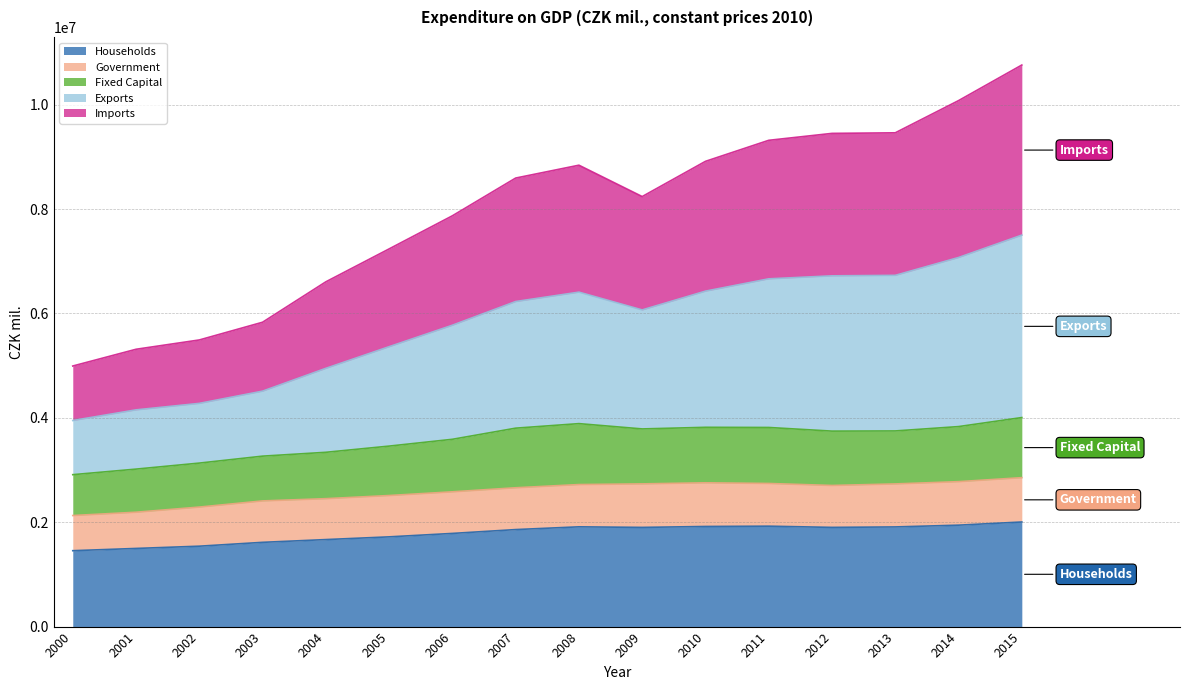

True or false: Households has more than 2 interior local peaks.

False